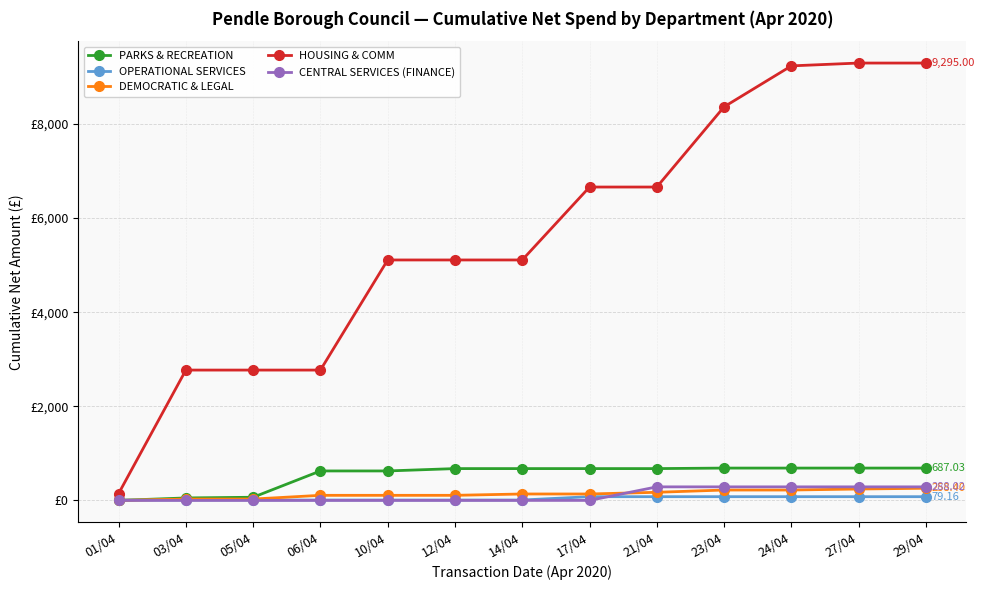

What is the maximum value for OPERATIONAL SERVICES?

79.2